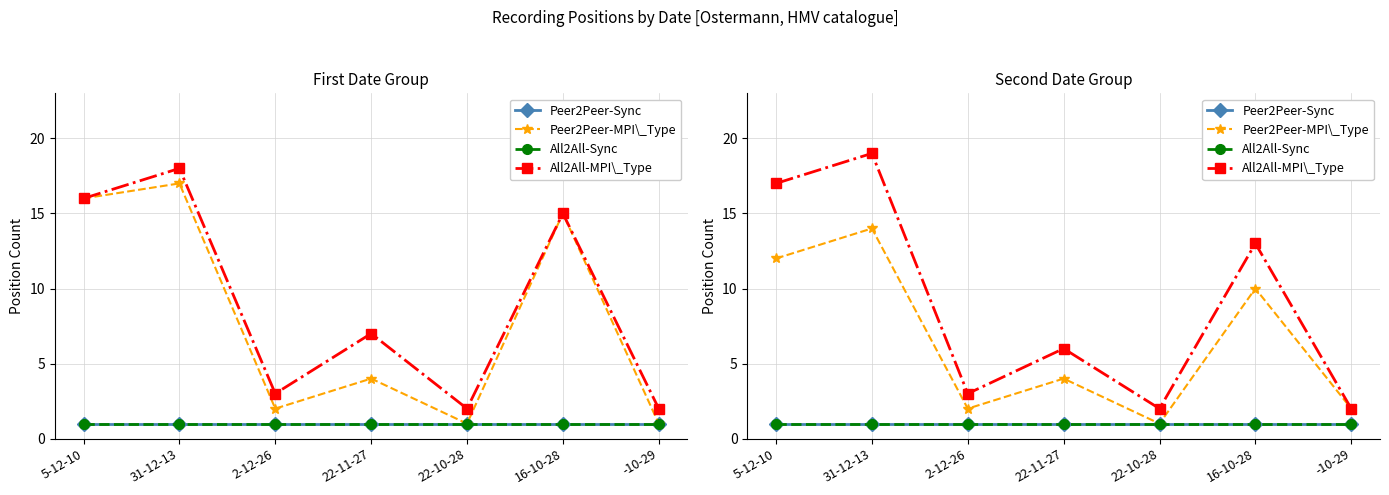

What is the total value across all series at 22-11-27?

12